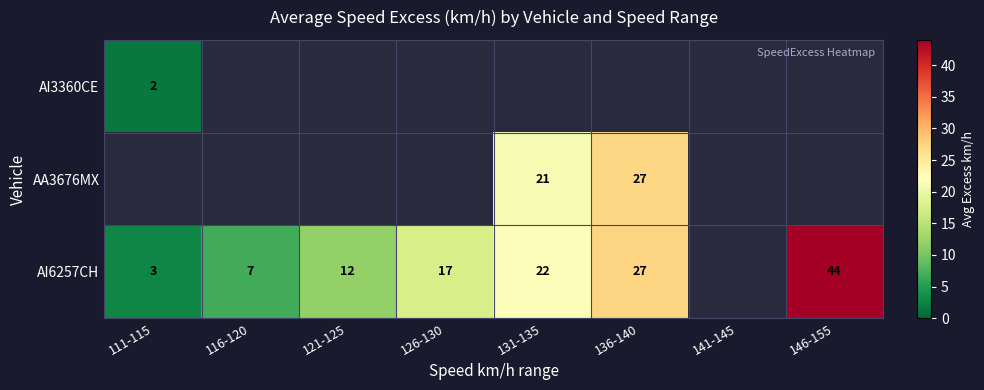

Between 116-120 and 146-155, which is larger?

146-155